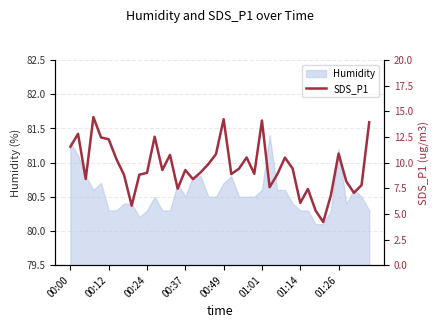

How many categories are shown in the chart?

40